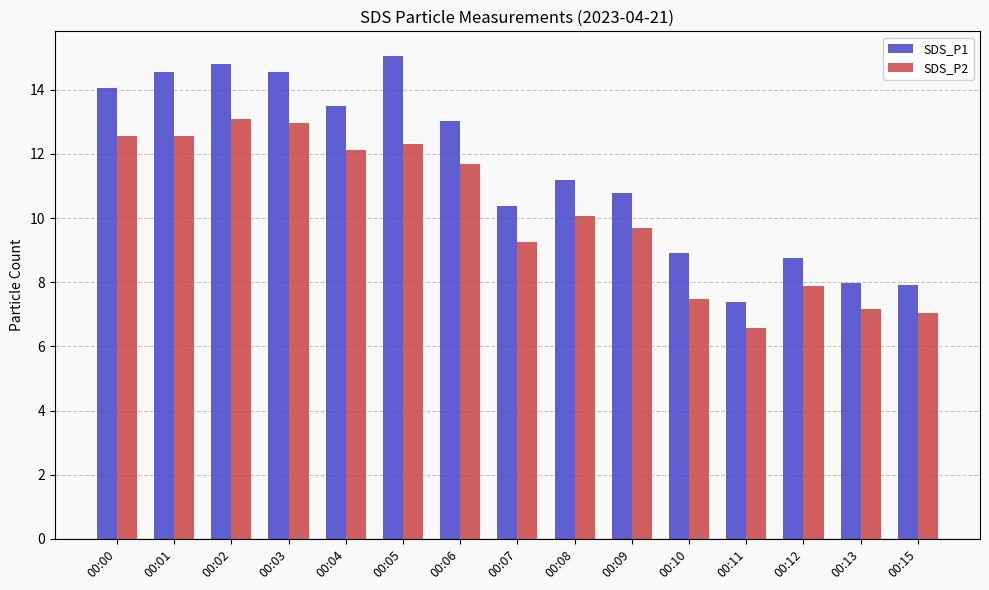

What is the sum of all SDS_P2 values?

152.5